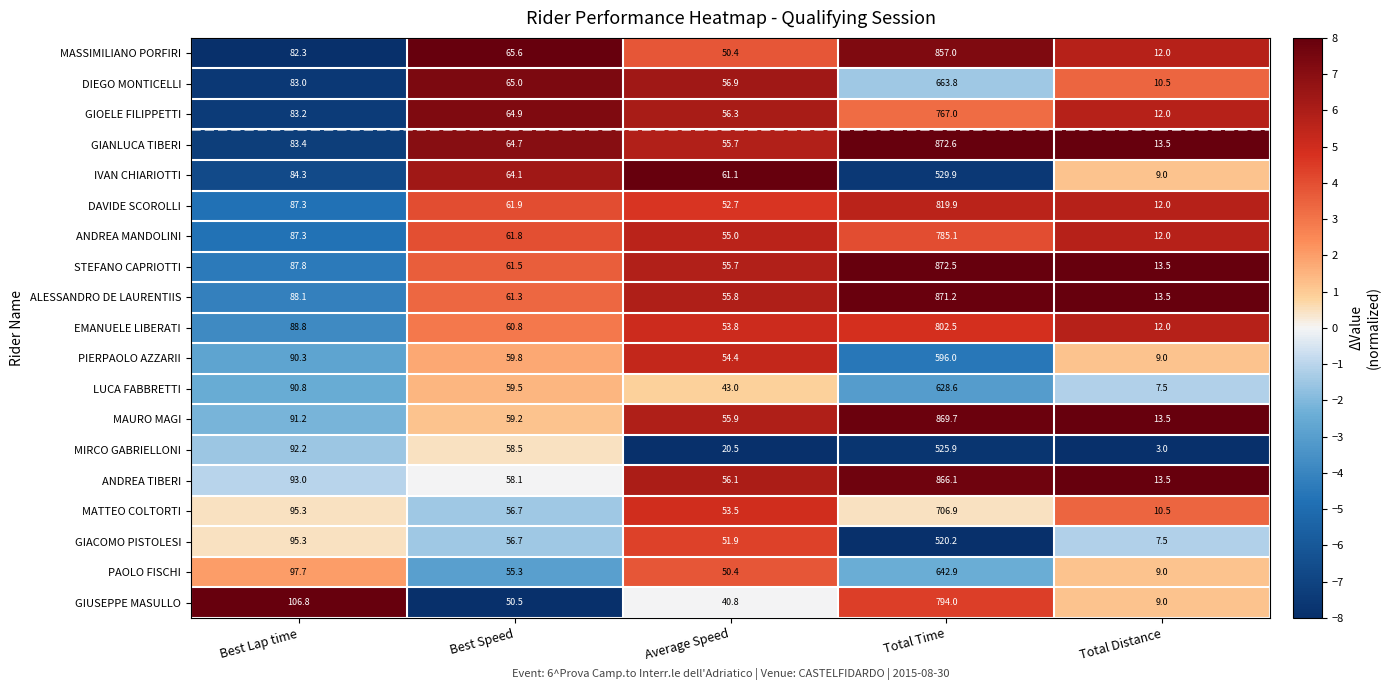

Where is GIANLUCA TIBERI nearest to the value 443?

Best Lap time